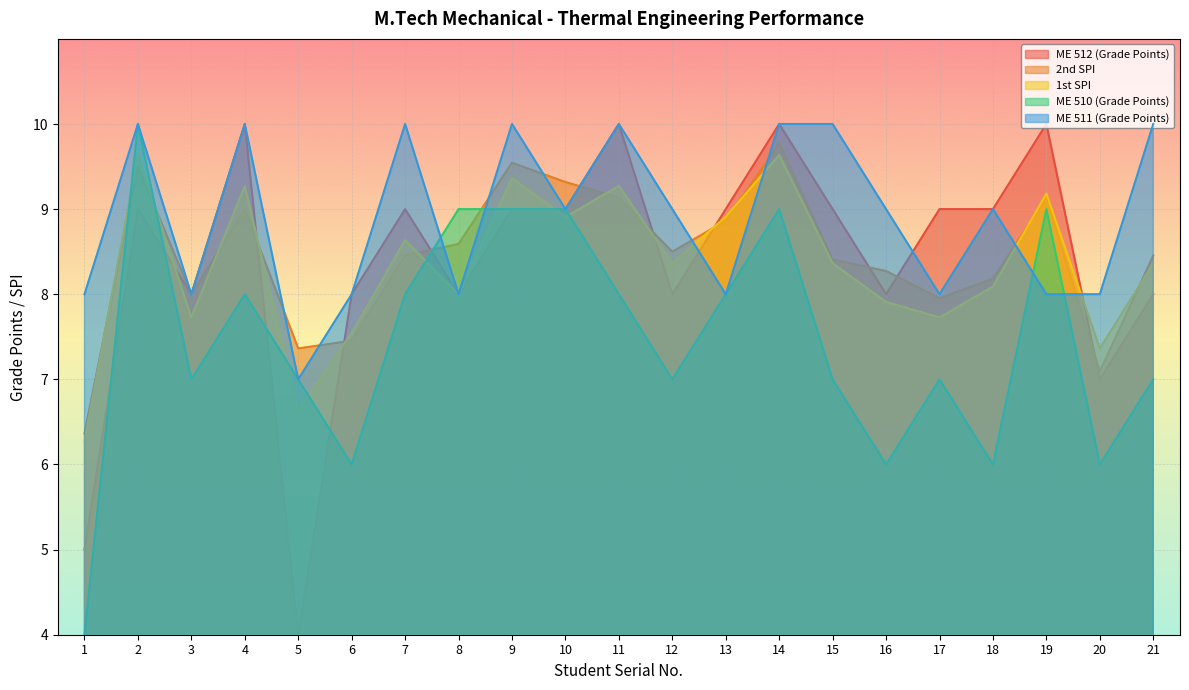

Which series has the largest range (max minus min)?

ME 512 (Grade Points)